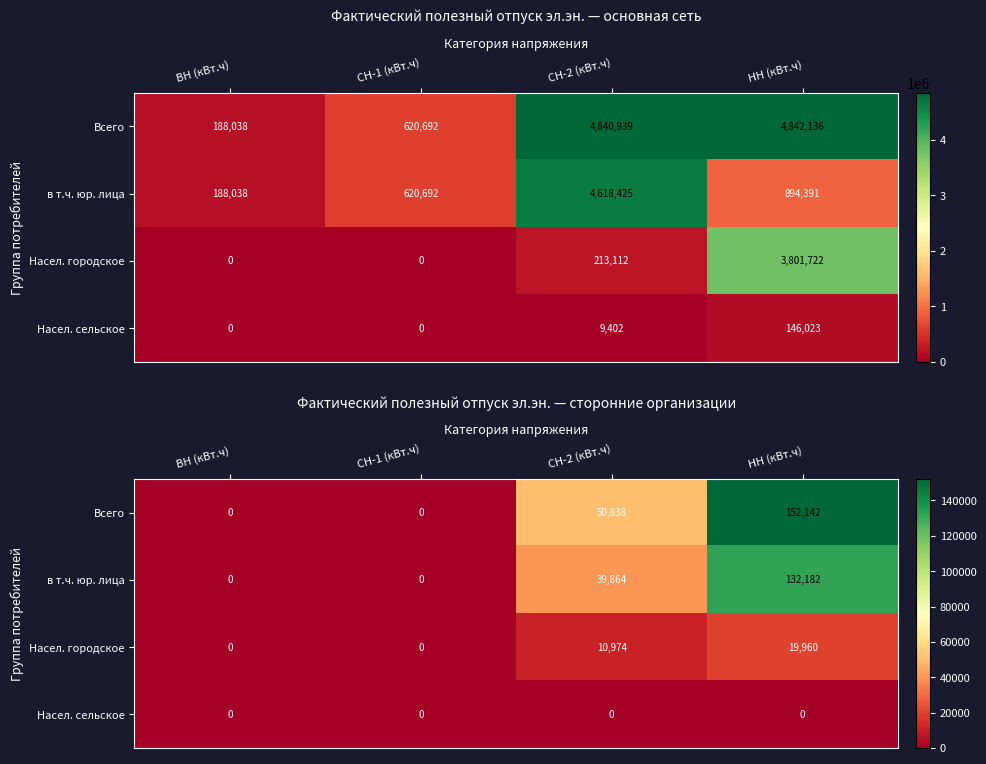

What is the difference between the second highest and minimum values in the Всего series?

50838